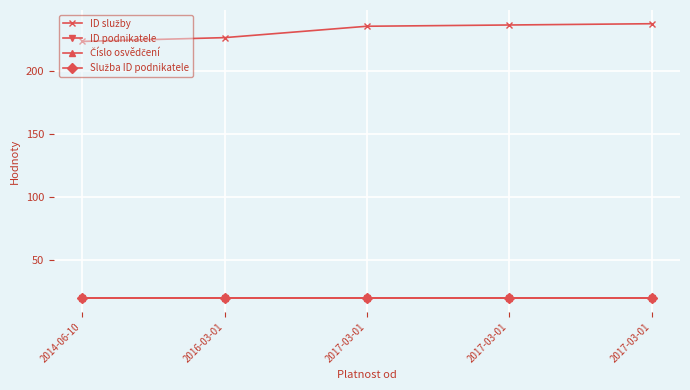

Rank the categories by Služba ID podnikatele value from lowest to highest.

2014-06-10, 2016-03-01, 2017-03-01, 2017-03-01, 2017-03-01